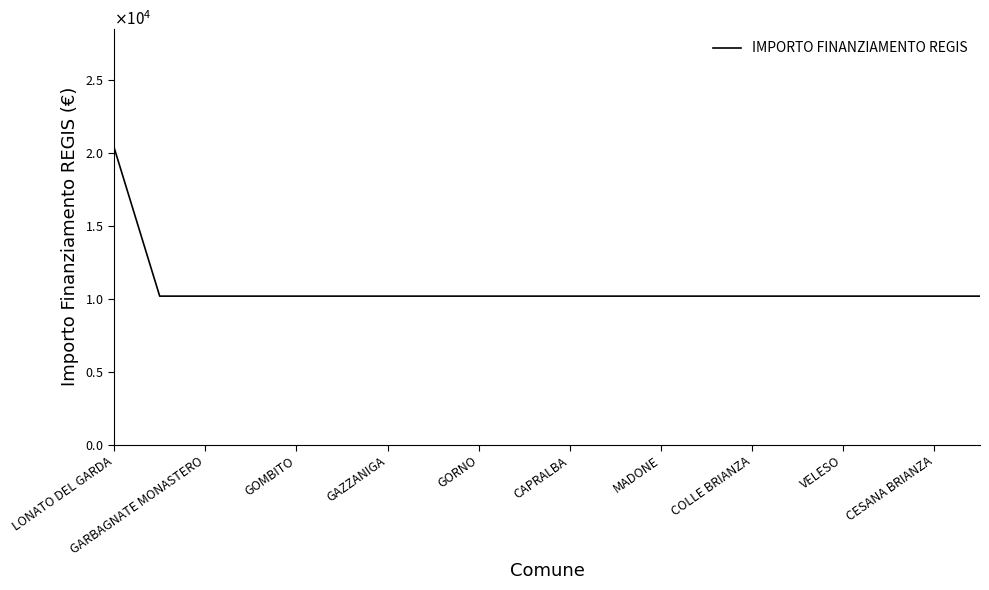

Does the chart display data point markers on the line(s)?

No